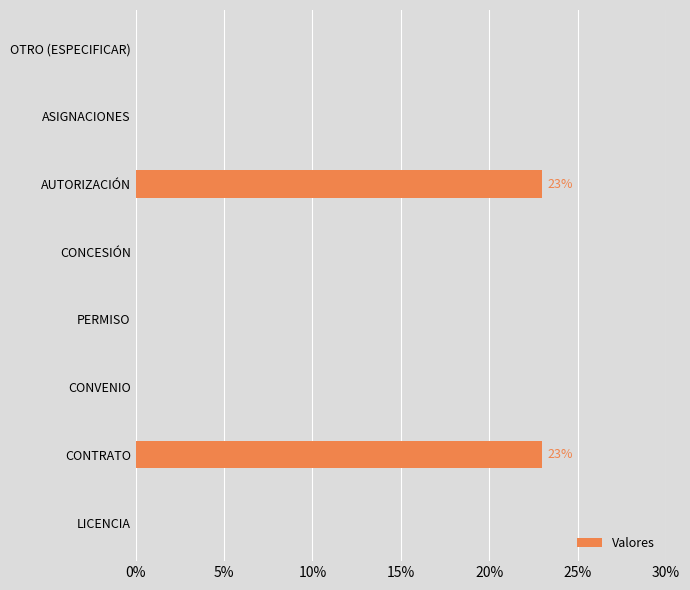

The chart shows a value of 9 at ASIGNACIONES. True or false?

False